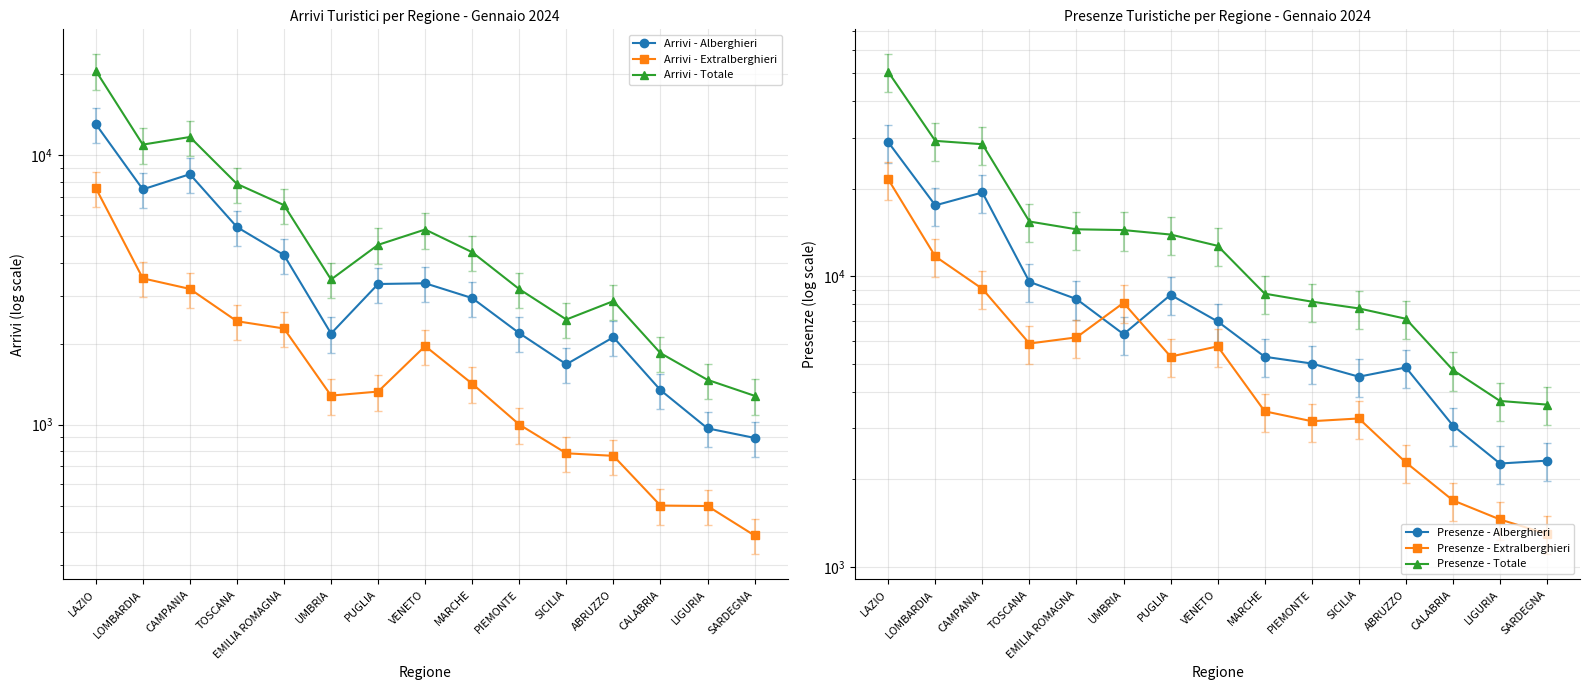

Rank the series by their maximum value, from highest to lowest.

Presenze - Totale, Presenze - Alberghieri, Presenze - Extralberghieri, Arrivi - Totale, Arrivi - Alberghieri, Arrivi - Extralberghieri